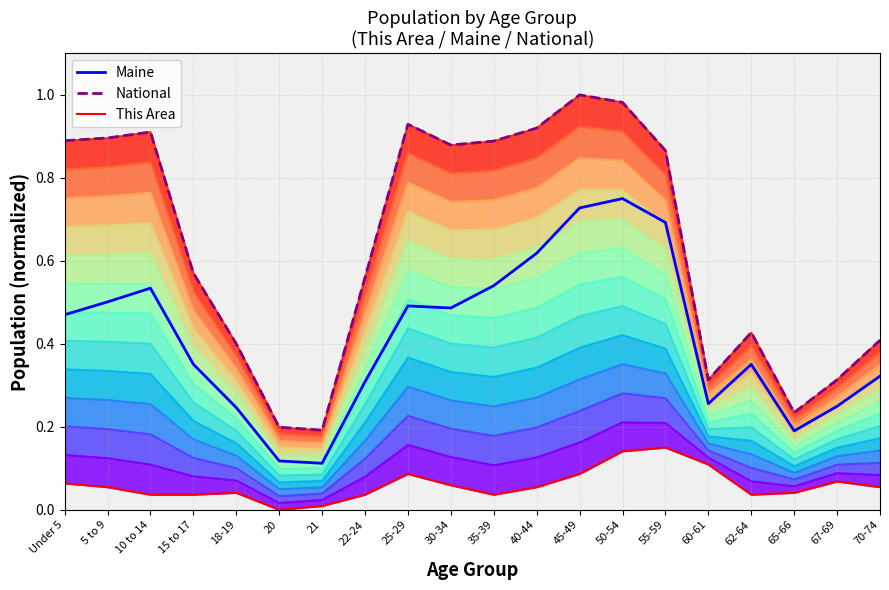

What position from the right is 70-74?

1